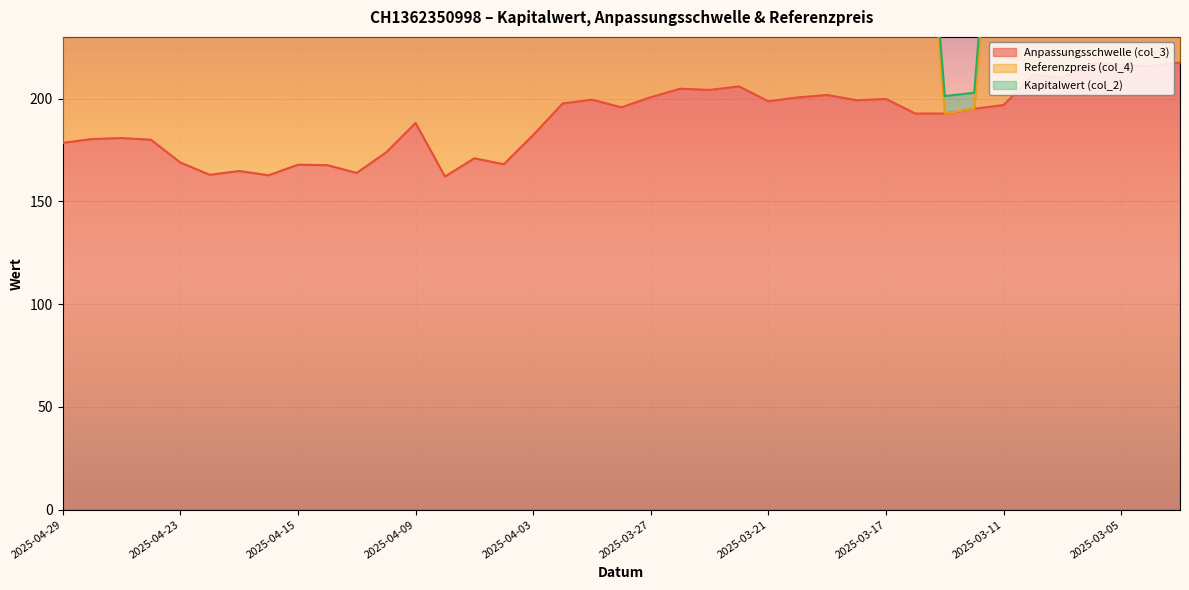

What position from the right is 2025-03-25?

17